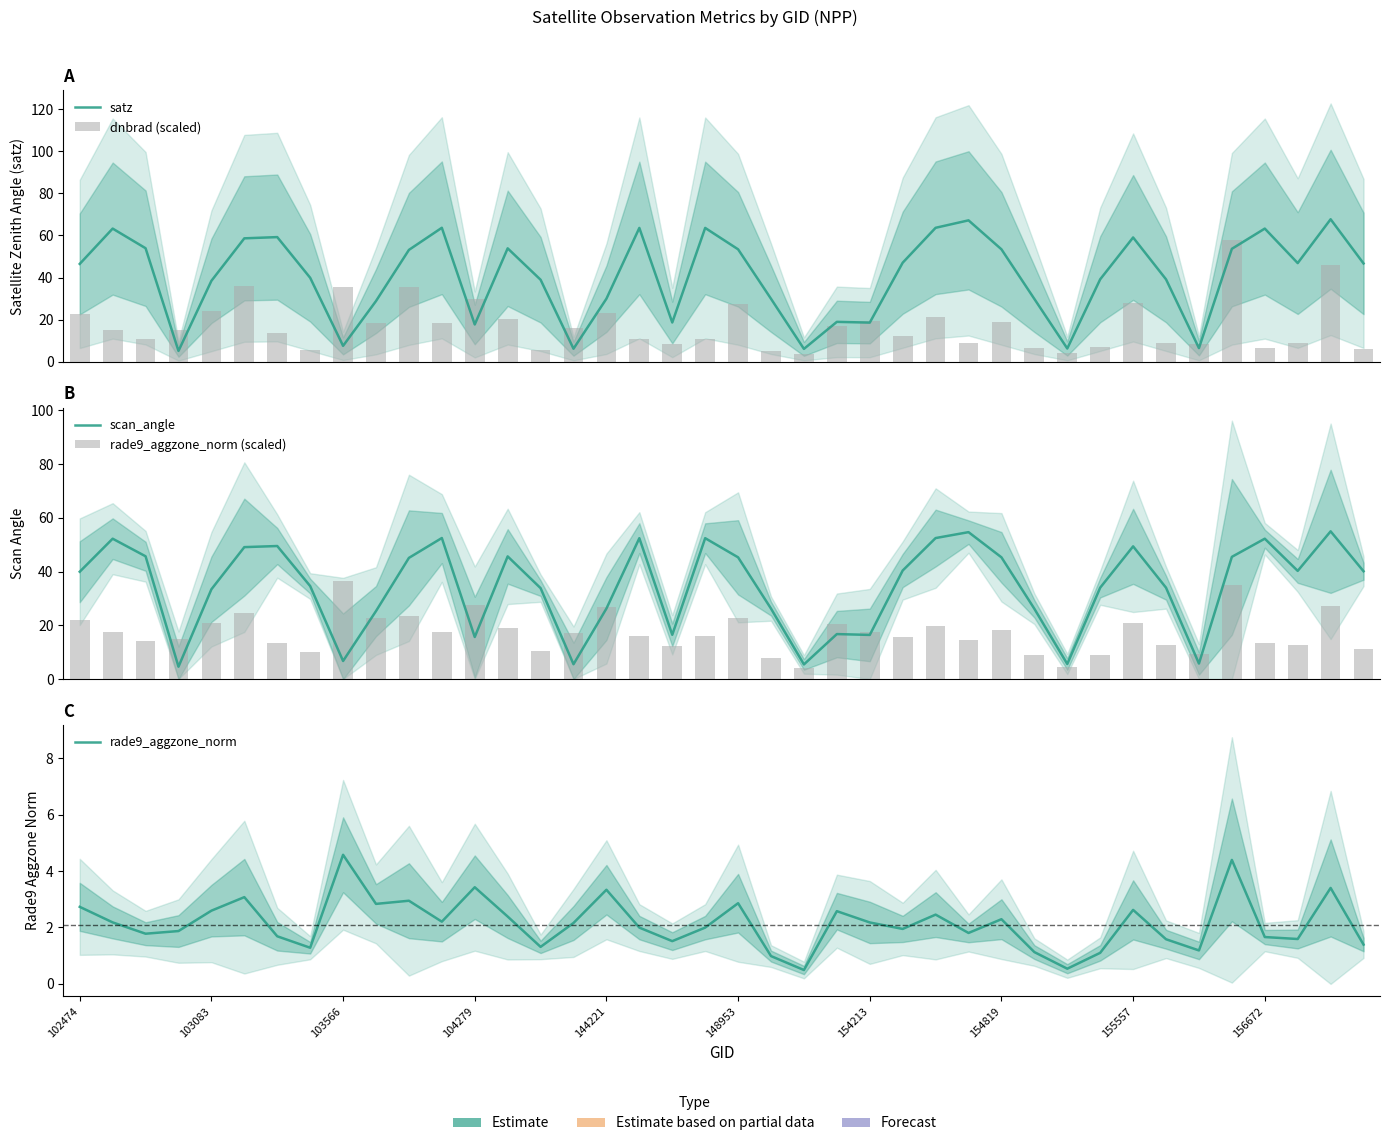

At how many categories does at least one series exceed 47?

18